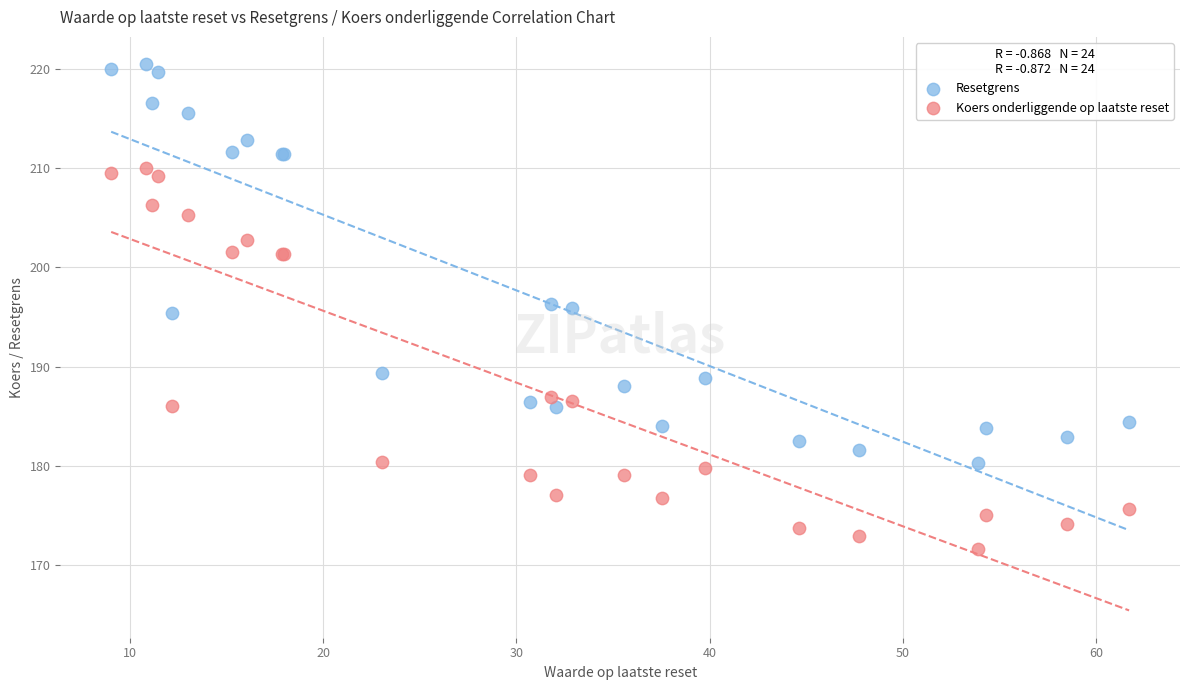

Which series has the largest Y range (max minus min)?

Resetgrens